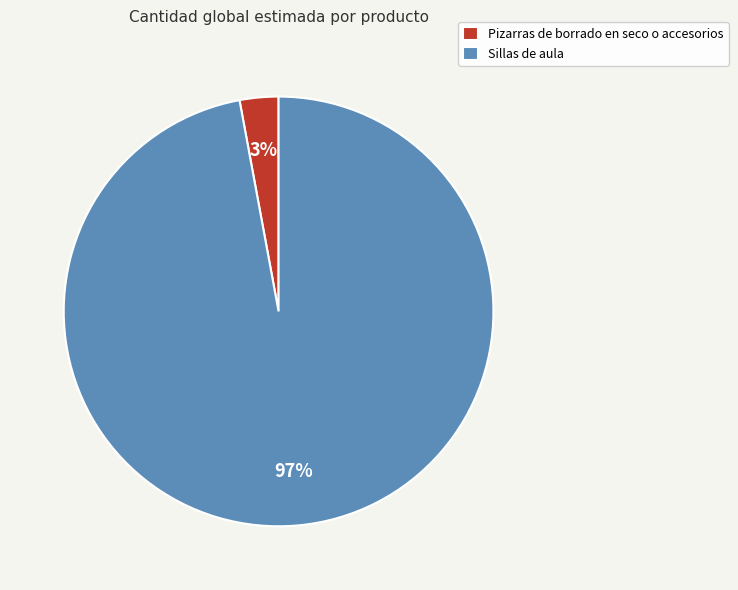

Which has a higher value, Pizarras de borrado en seco o accesorios or Sillas de aula?

Sillas de aula